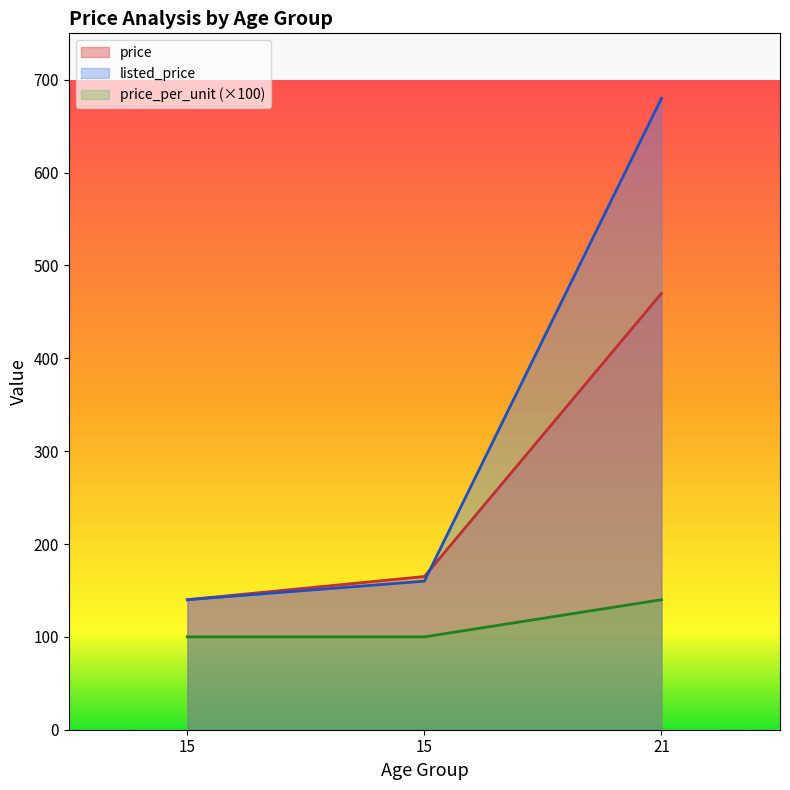

True or false: age_group has a value of 235 at 21.

False